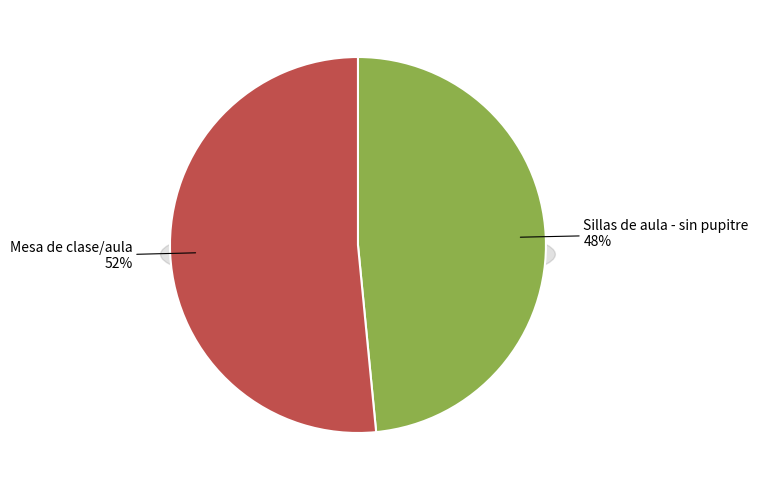

Rank the categories by value from lowest to highest.

Sillas de aula - sin pupitre, Mesa de clase/aula